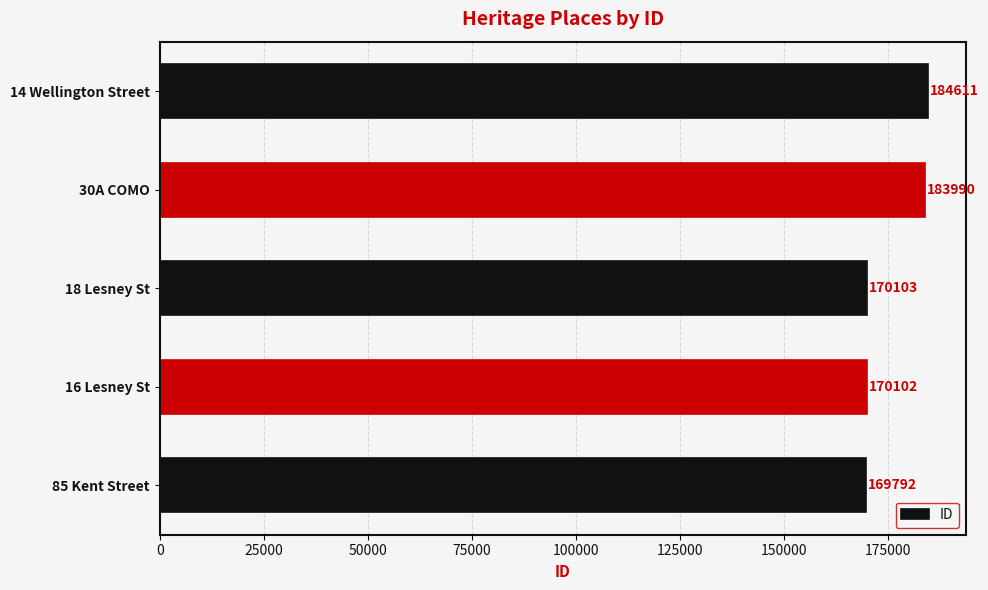

Reading bottom to top, what are all the values shown in this chart?

85 Kent Street=169792	16 Lesney St=170102	18 Lesney St=170103	30A COMO=183990	14 Wellington Street=184611